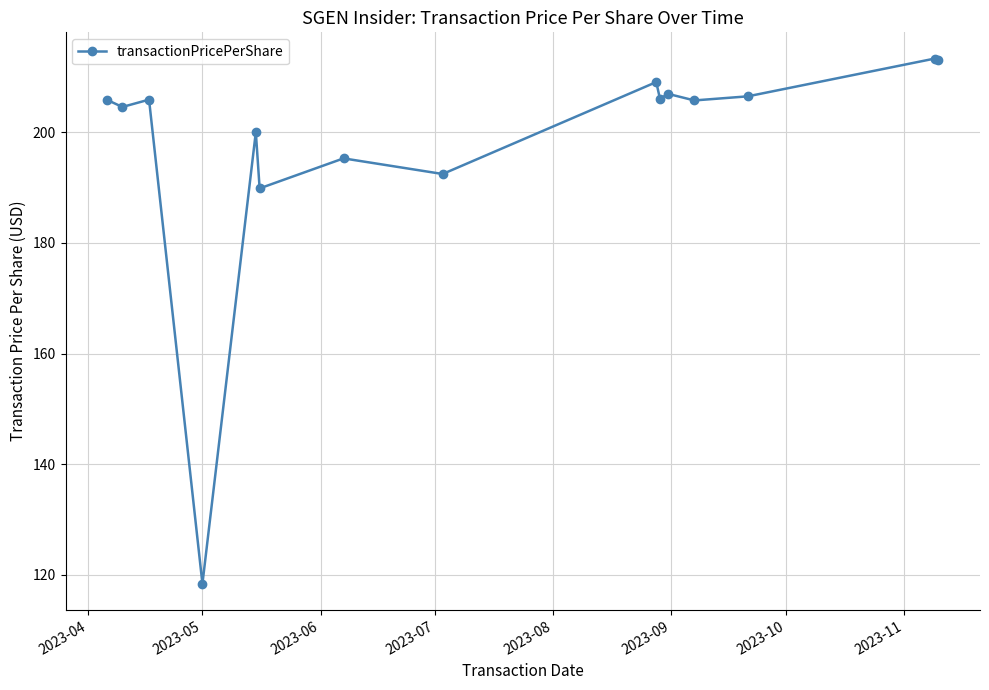

How many data points does each series have?

15